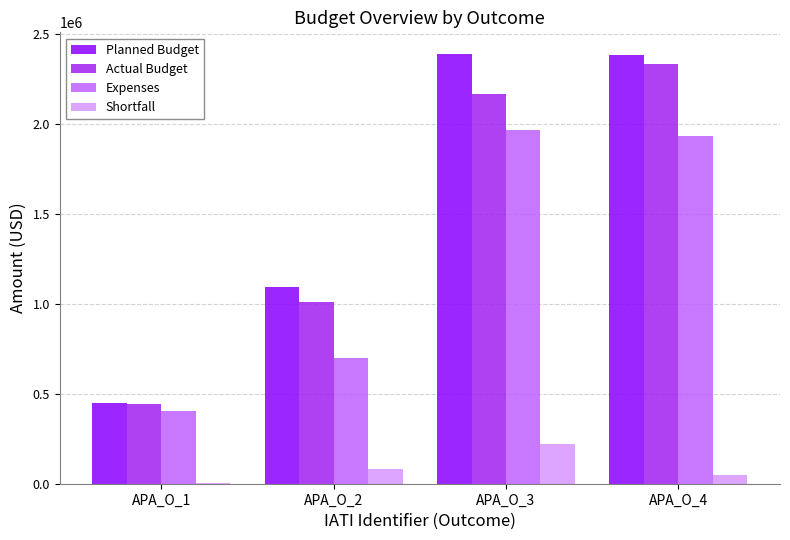

Does the chart contain stacked bars?

No